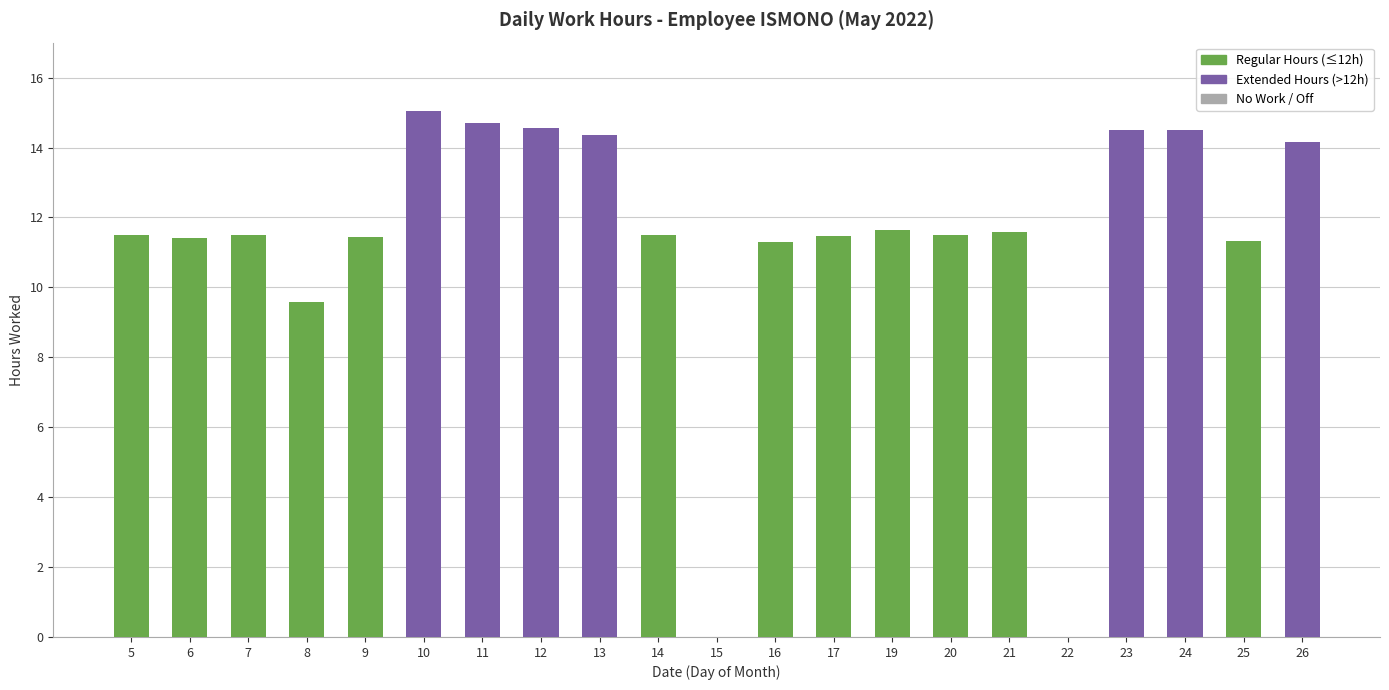

What is the change in value from 8 to 25?

+1.8